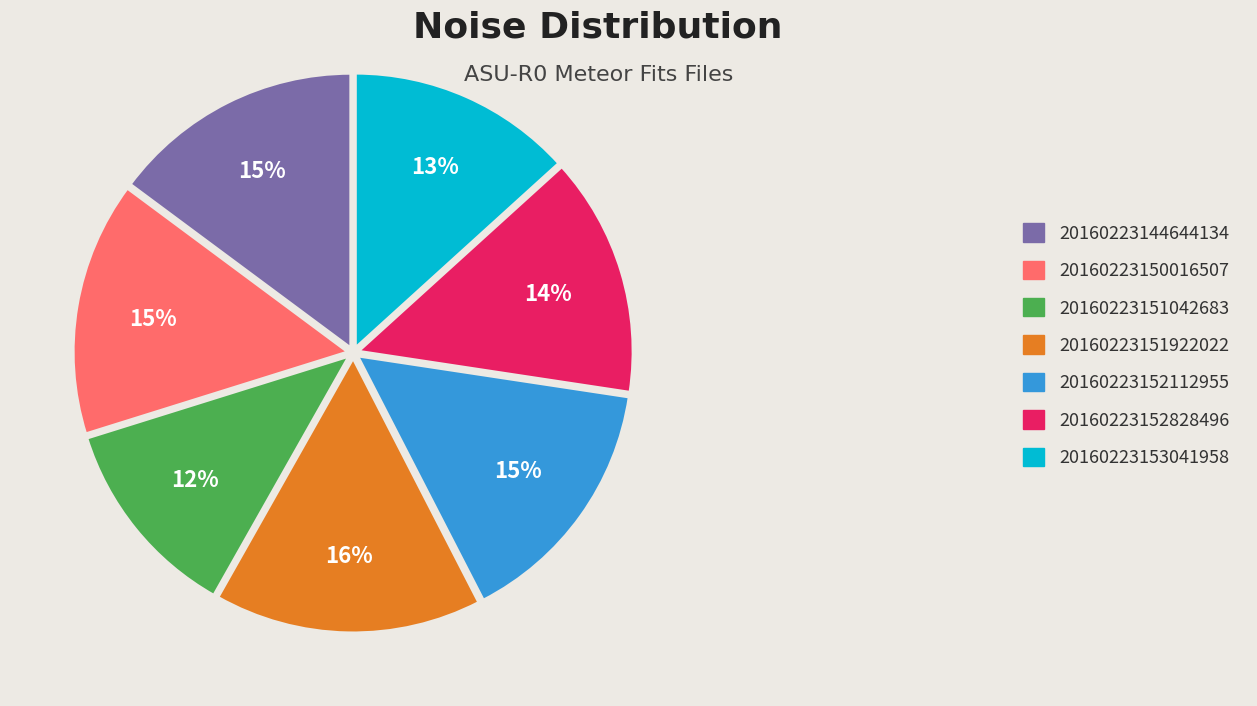

To the nearest percent, what is the average slice percentage?

14%